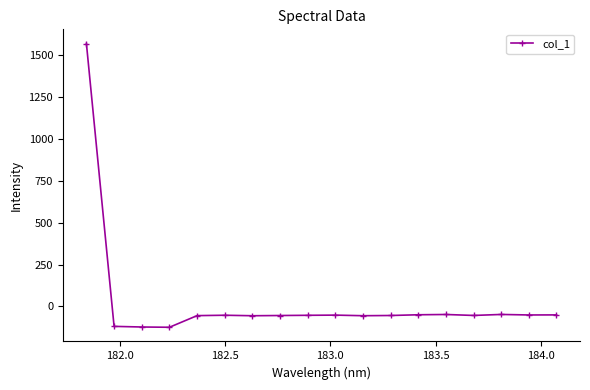

What is the minimum value shown in the chart?

-124.7